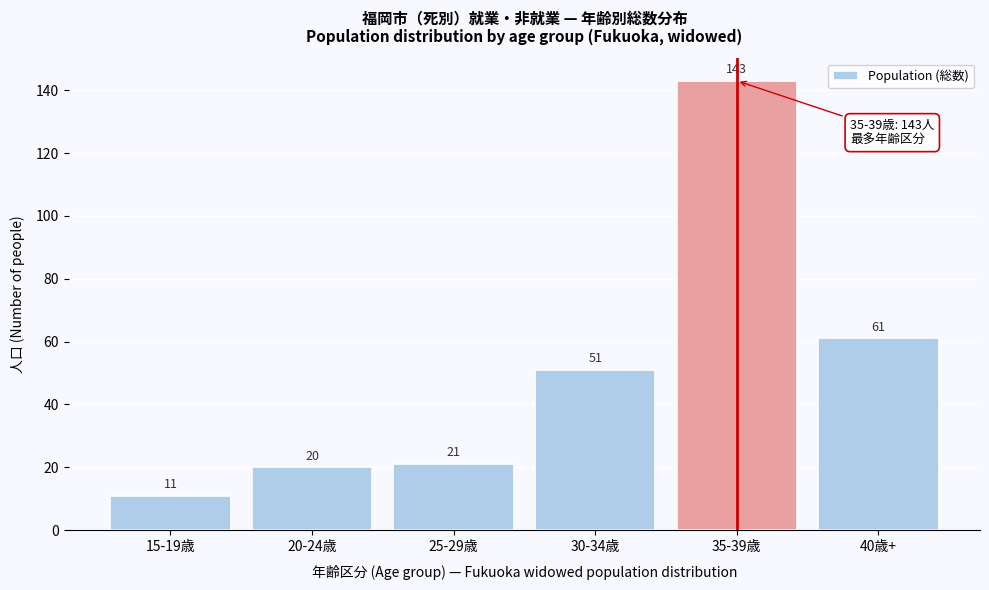

Reading right to left, list all the values displayed in this chart.

61	143	51	21	20	11